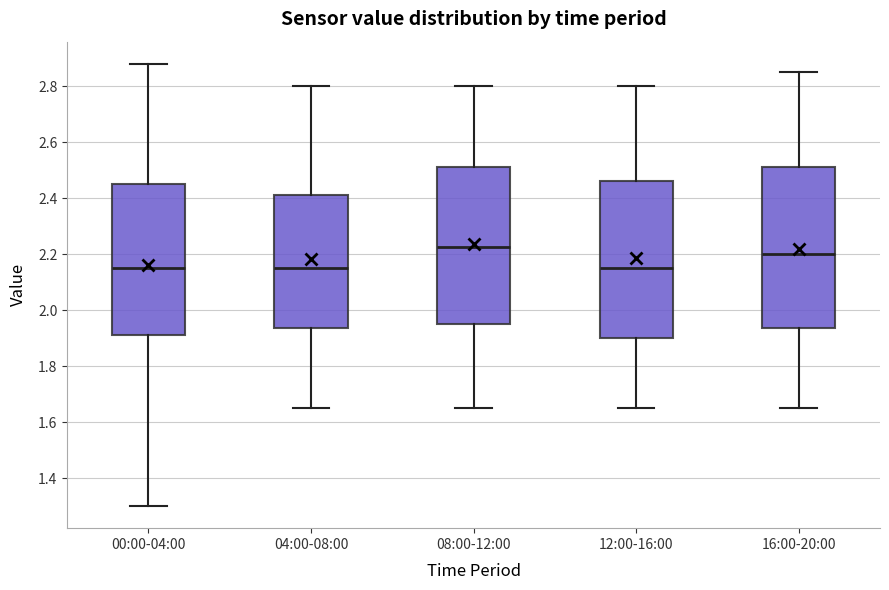

Where does the median line of the box for 04:00-08:00 sit on the y-axis? The values are not printed on the chart, so give them approximately, as read against the axis.

2.16